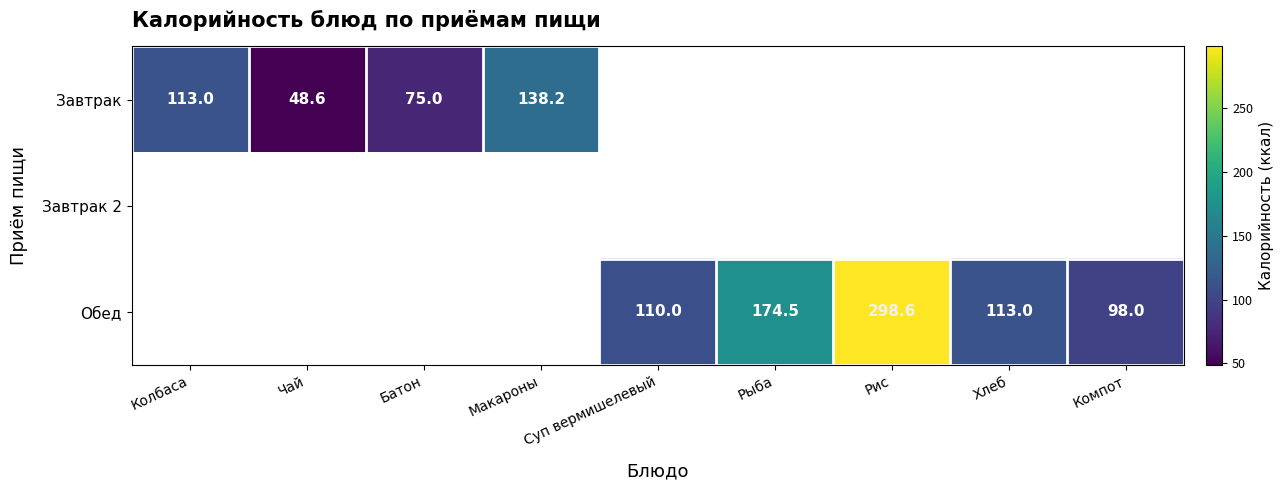

What is the difference between the Обед values at Рыба and Хлеб?

61.5